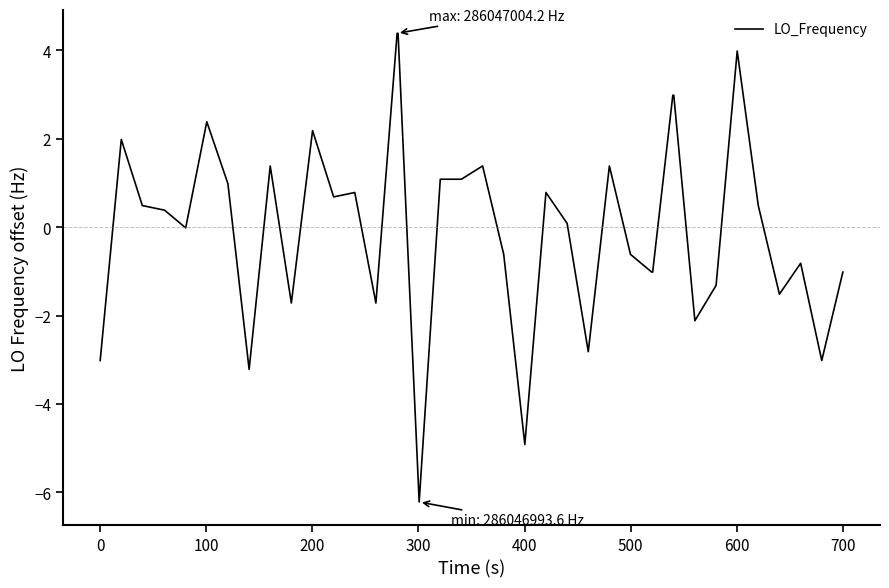

Is this an area chart (filled region under the line)?

No